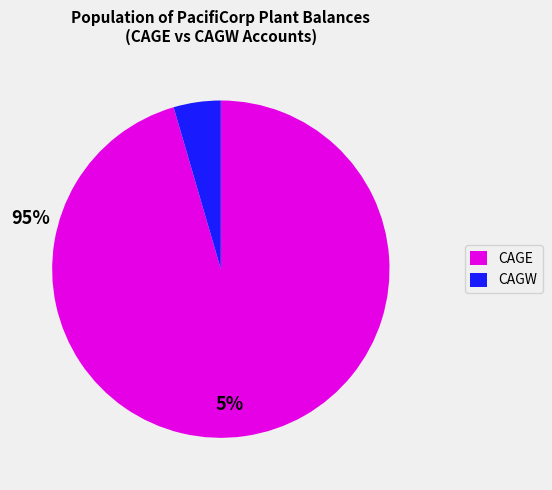

Is there a majority slice in this chart?

Yes